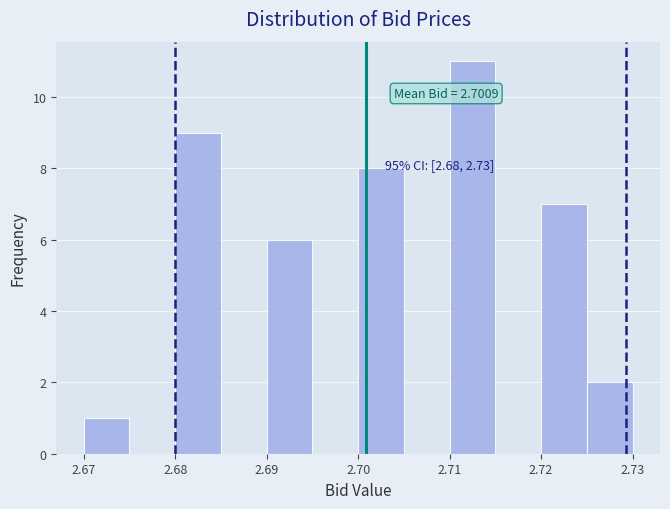

Which range on the x-axis has the tallest bar?

2.710 to 2.715